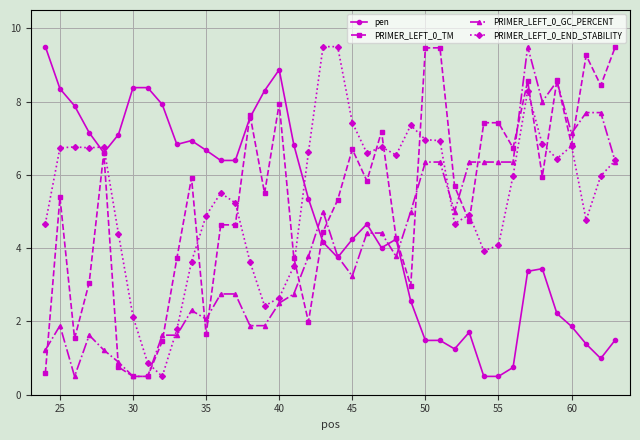

What are all the series names shown in the legend?

pen, PRIMER_LEFT_0_TM, PRIMER_LEFT_0_GC_PERCENT, PRIMER_LEFT_0_END_STABILITY